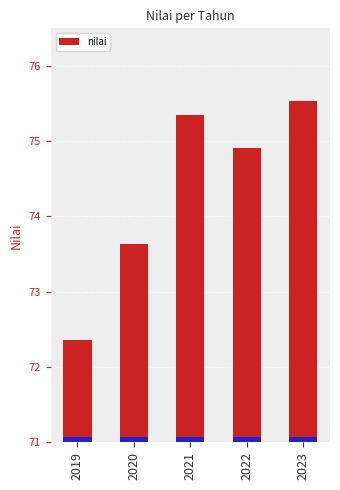

What is the difference between the maximum and minimum values?

3.2